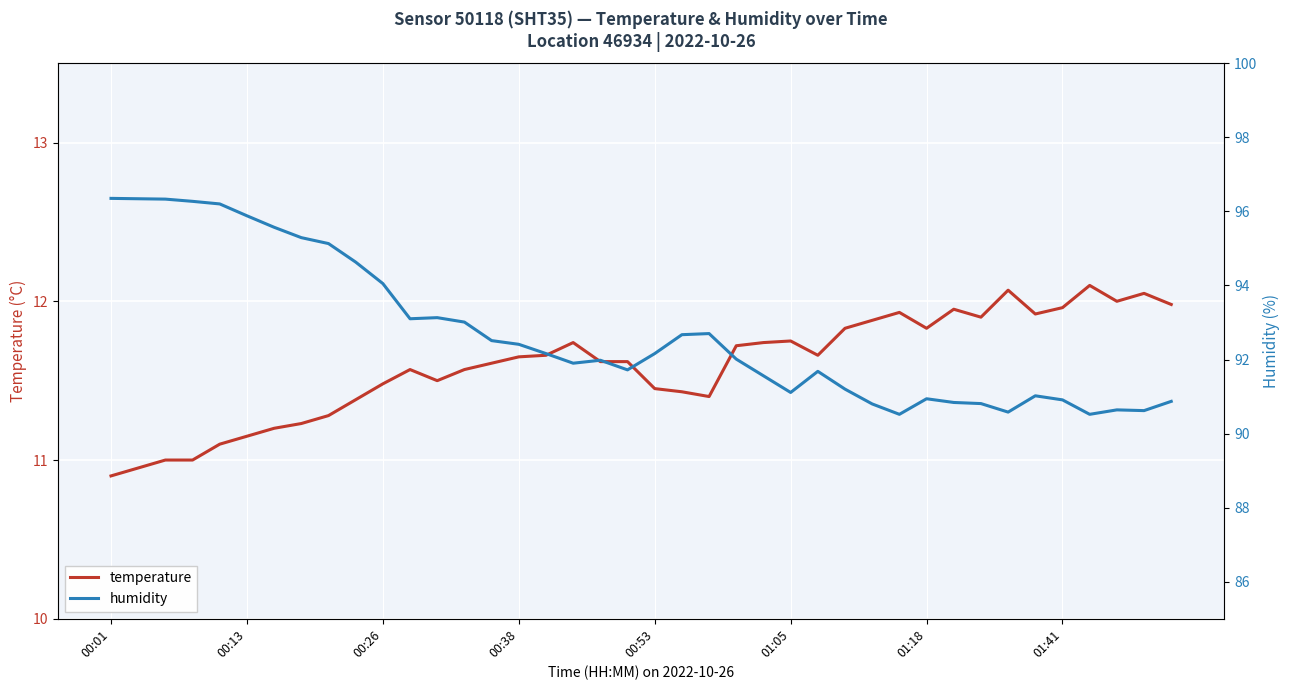

True or false: temperature has a value of 12.1 at 33.

True